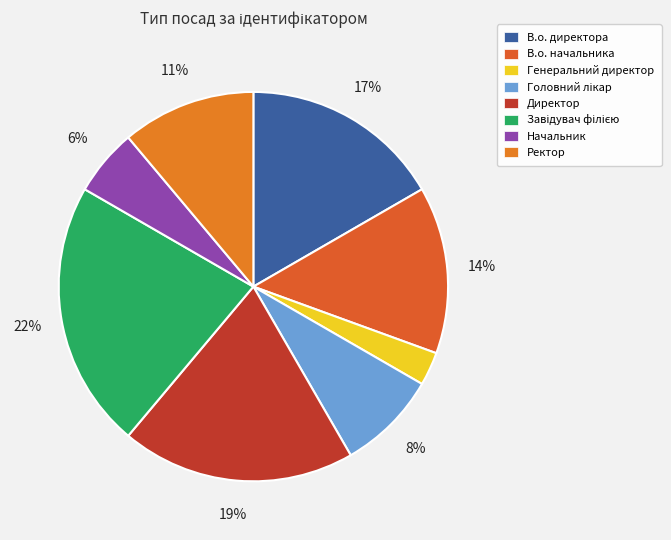

Approximately how many times larger is the value at Головний лікар compared to Завідувач філією?

0.4